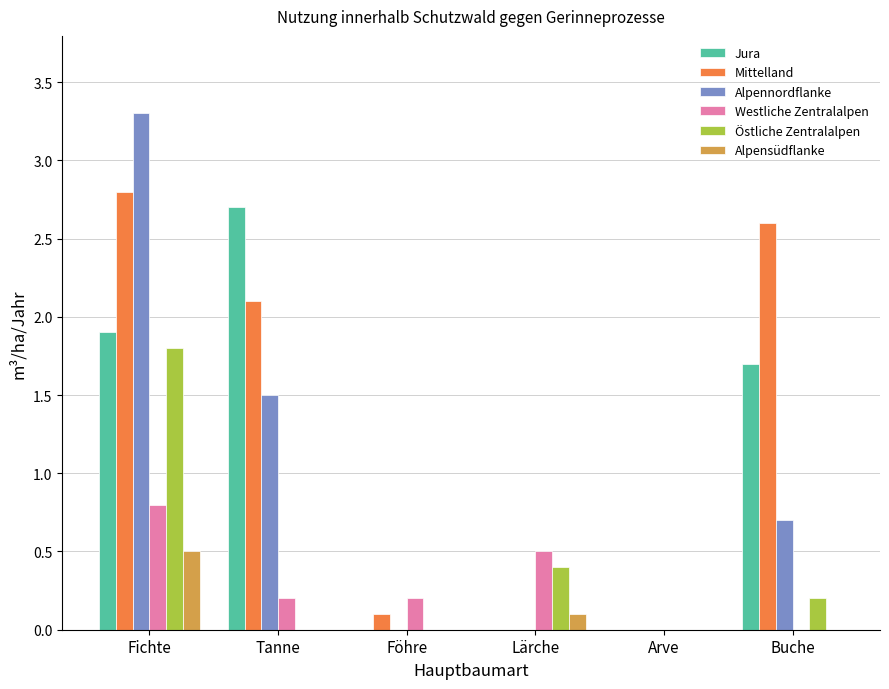

How many distinct data groups are displayed?

6